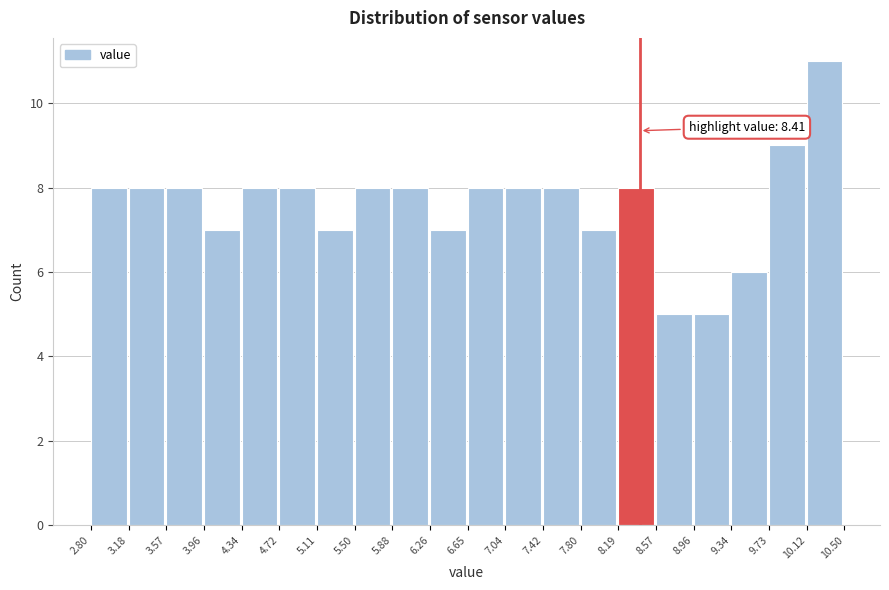

Over which range of the x-axis is the bar tallest?

10.12 to 10.50